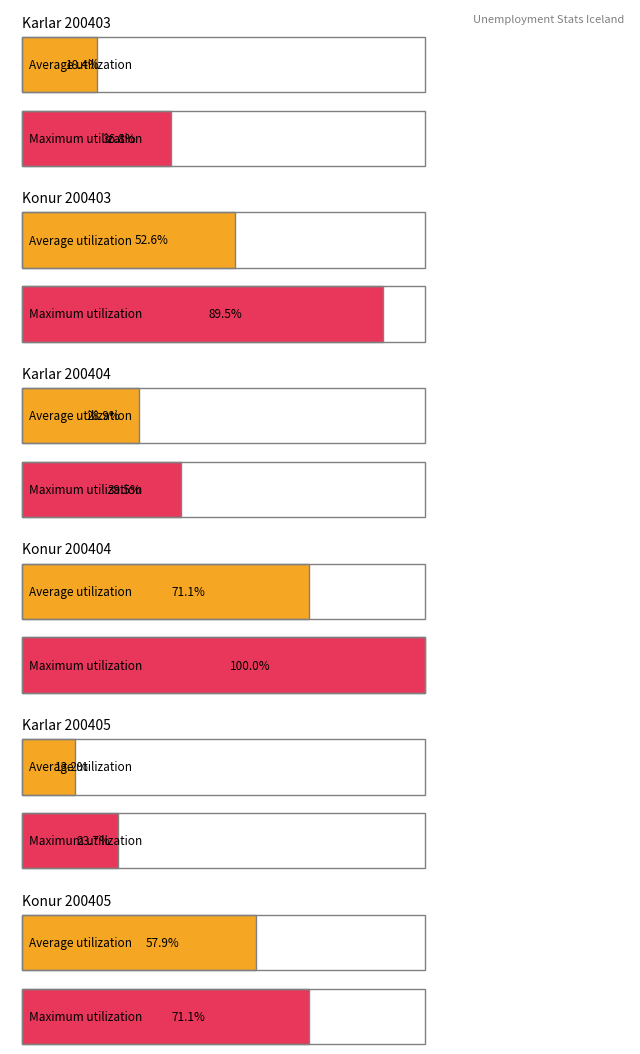

What position from the right is 200403?

5